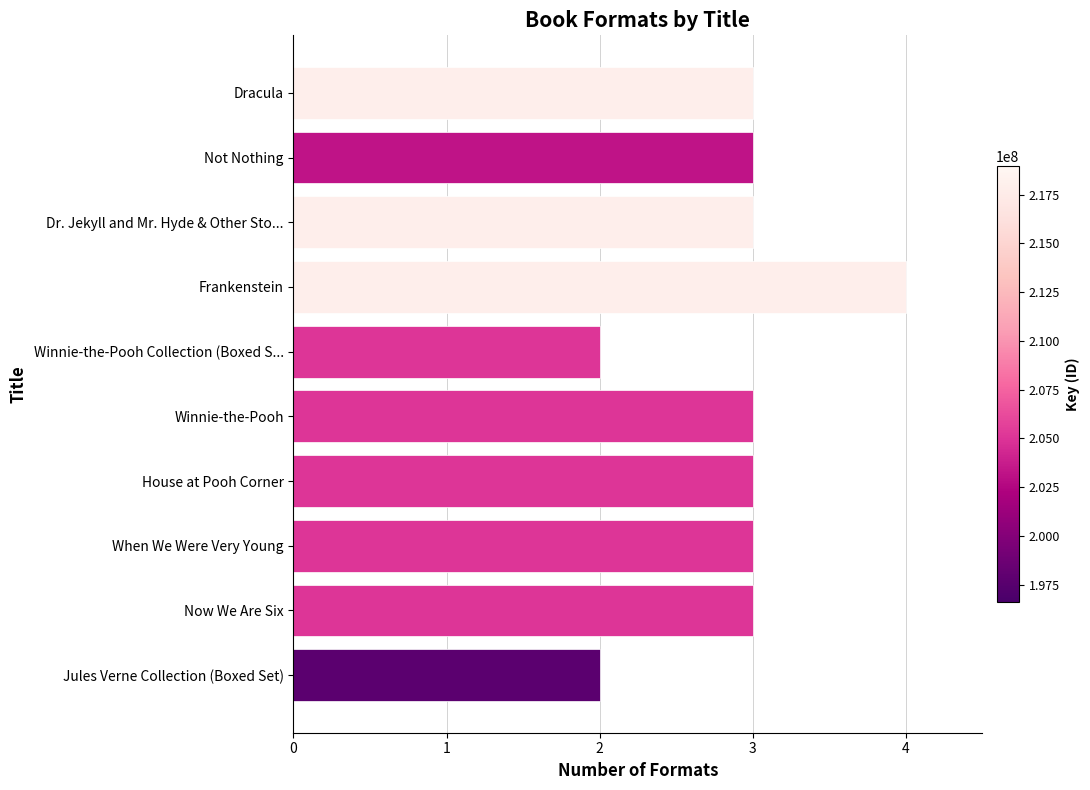

True or false: the data shows 3 at Winnie-the-Pooh.

True